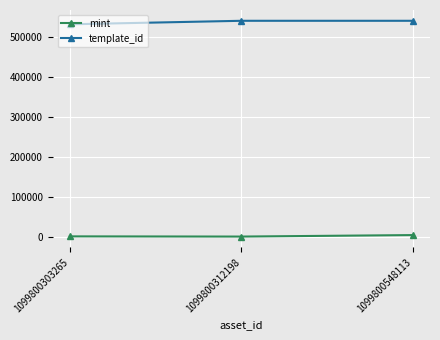

Is it true that template_id equals 541468 at 1099800312198?

True